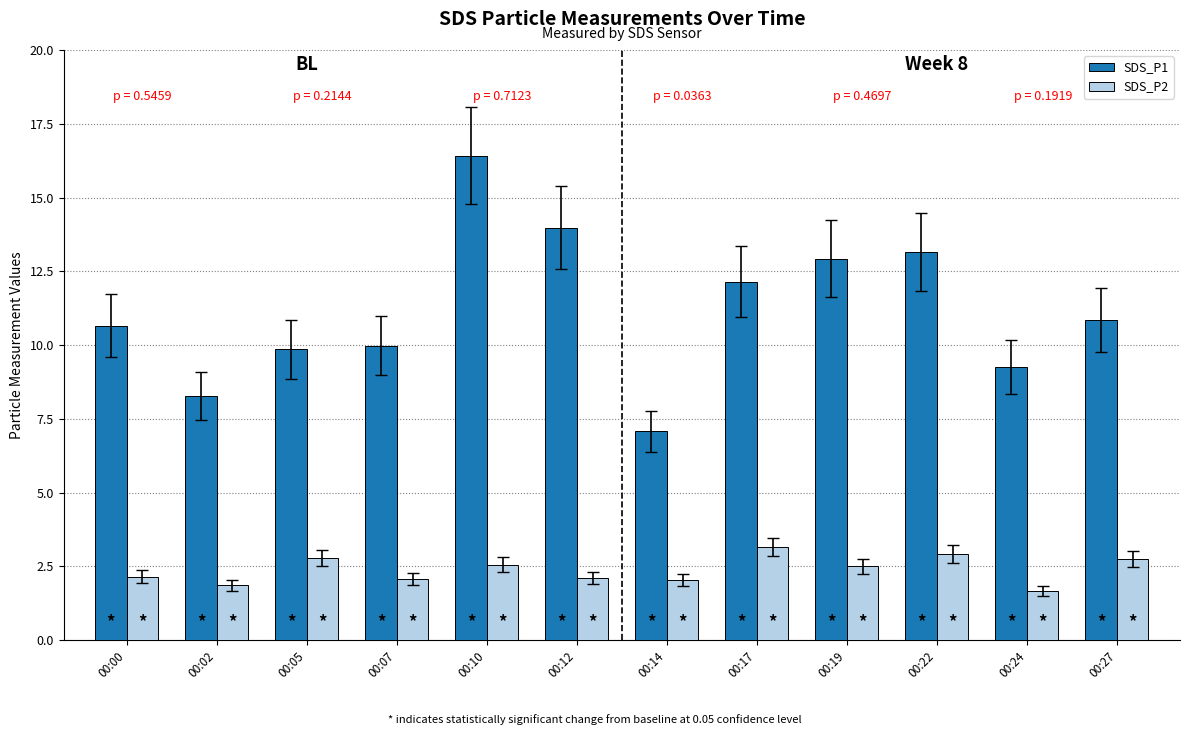

What is the minimum value shown in the chart?

1.7